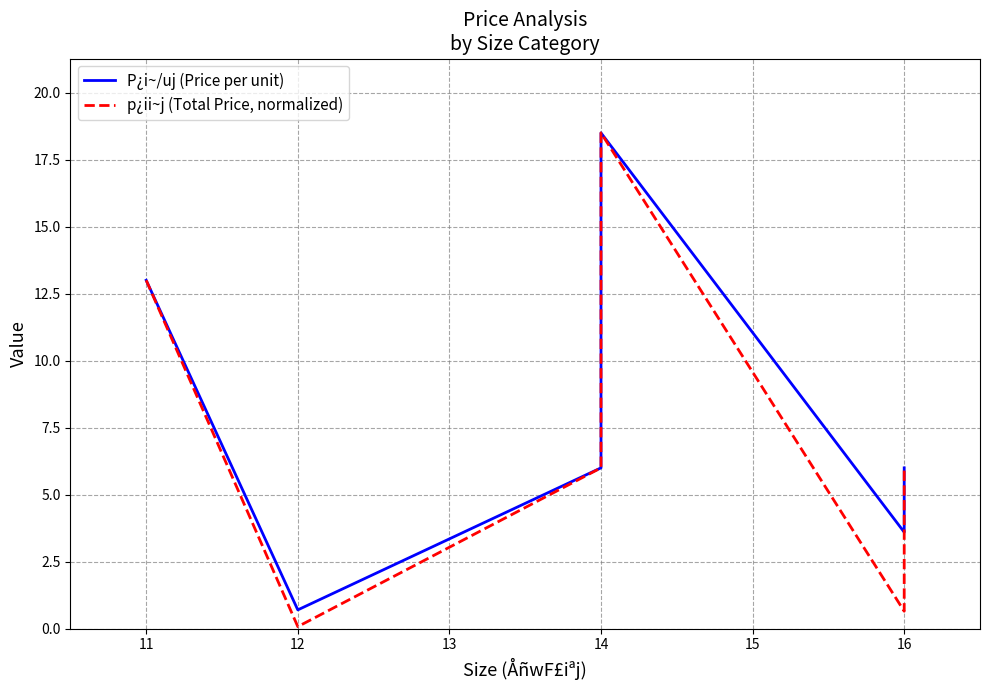

Does the chart have visible grid lines?

Yes